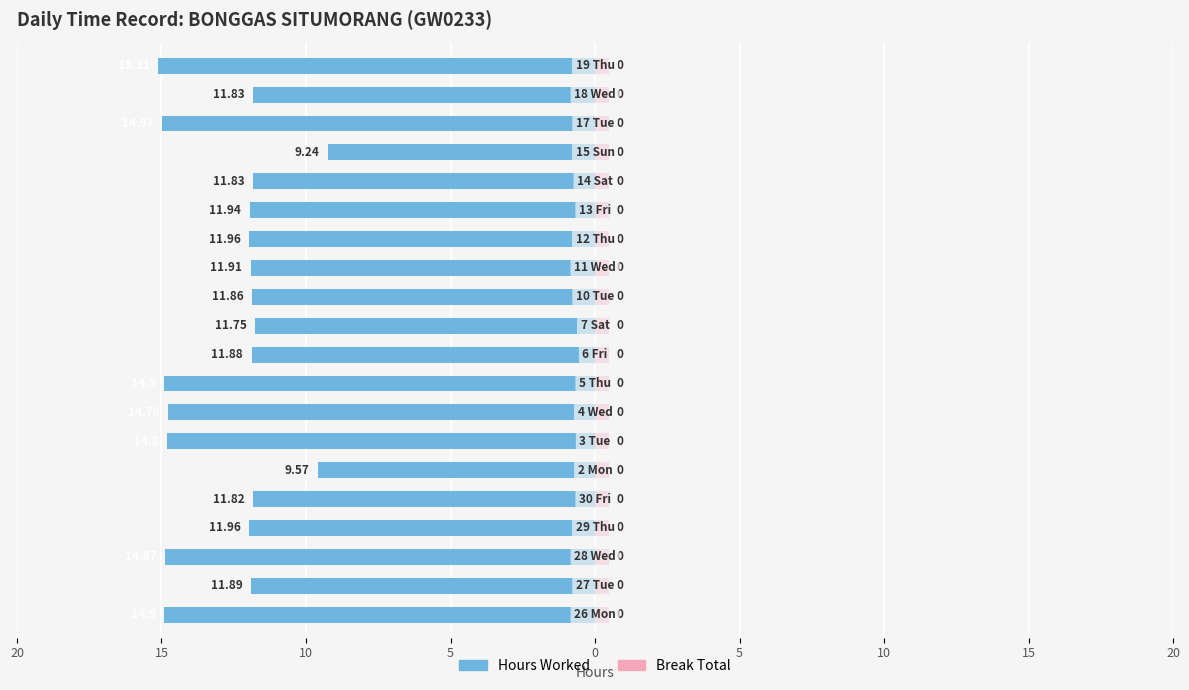

How many data points in Hours Worked are above -11?

2